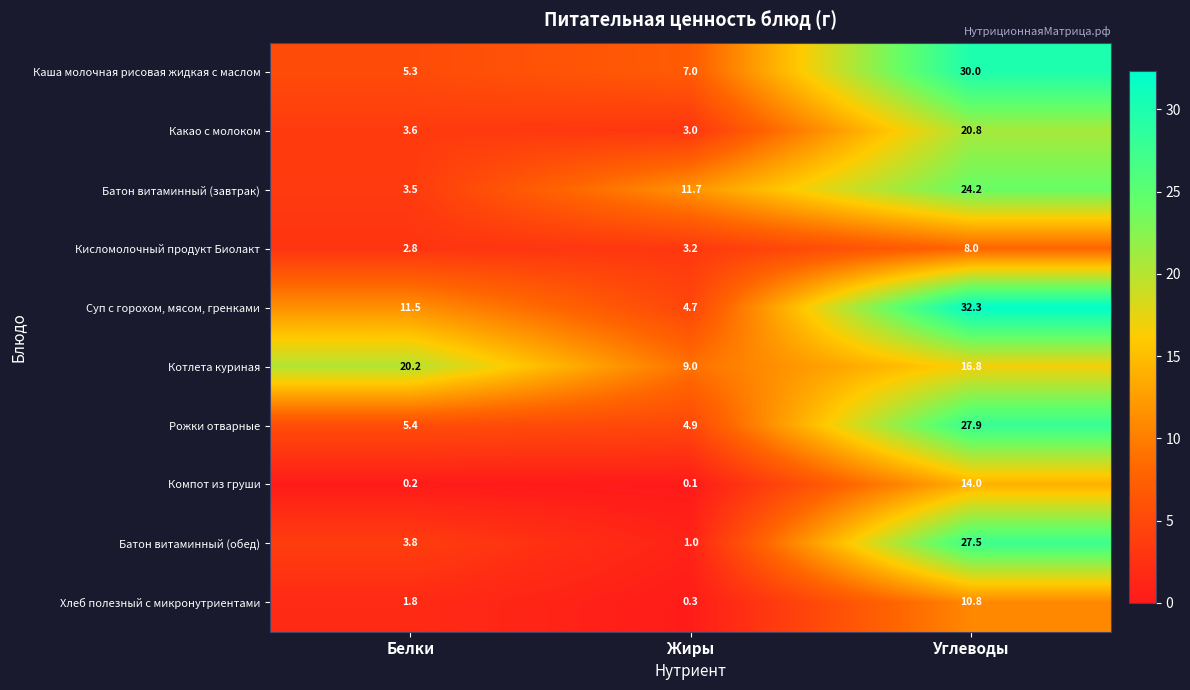

Which series changed the most between Жиры and Углеводы?

Суп с горохом, мясом, гренками